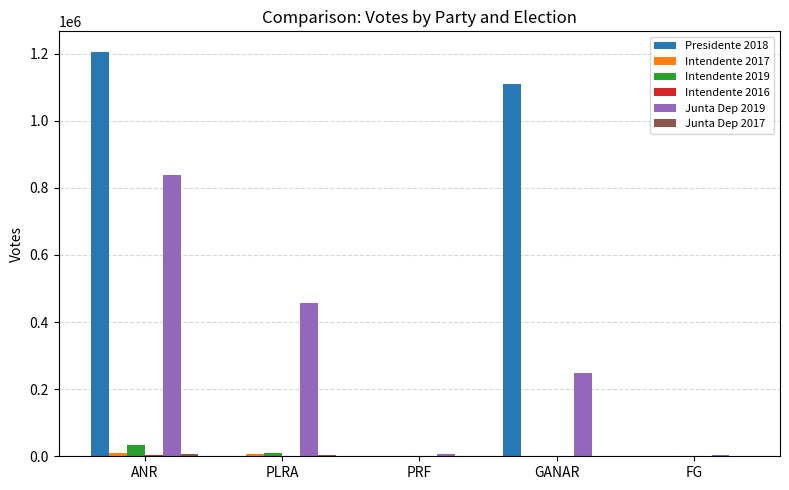

Which category has the highest value in the Junta Dep 2019 series?

ANR